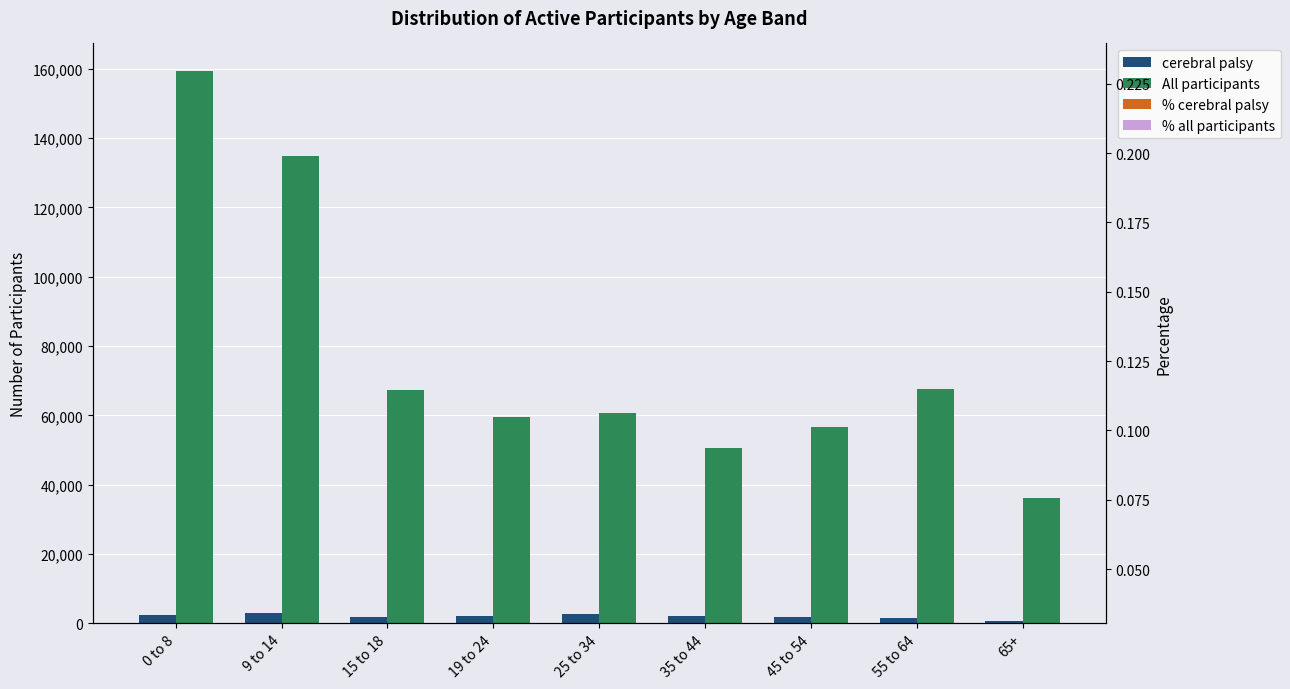

At which category does the chart reach its minimum across all series?

65+